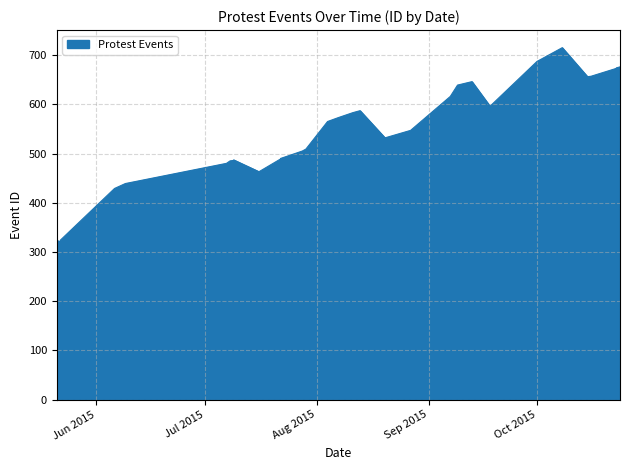

How many values exceed 532?

16